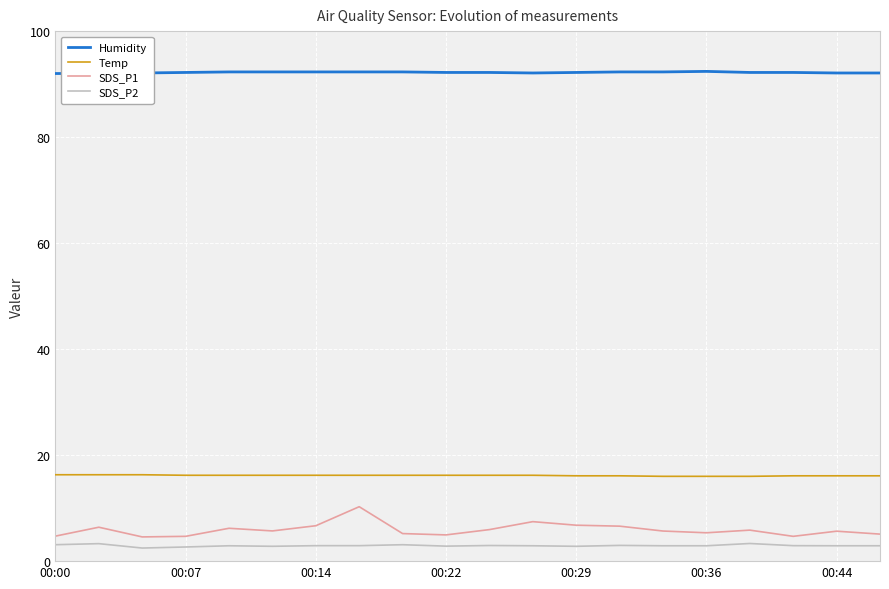

Which series has the largest range (max minus min)?

SDS_P1